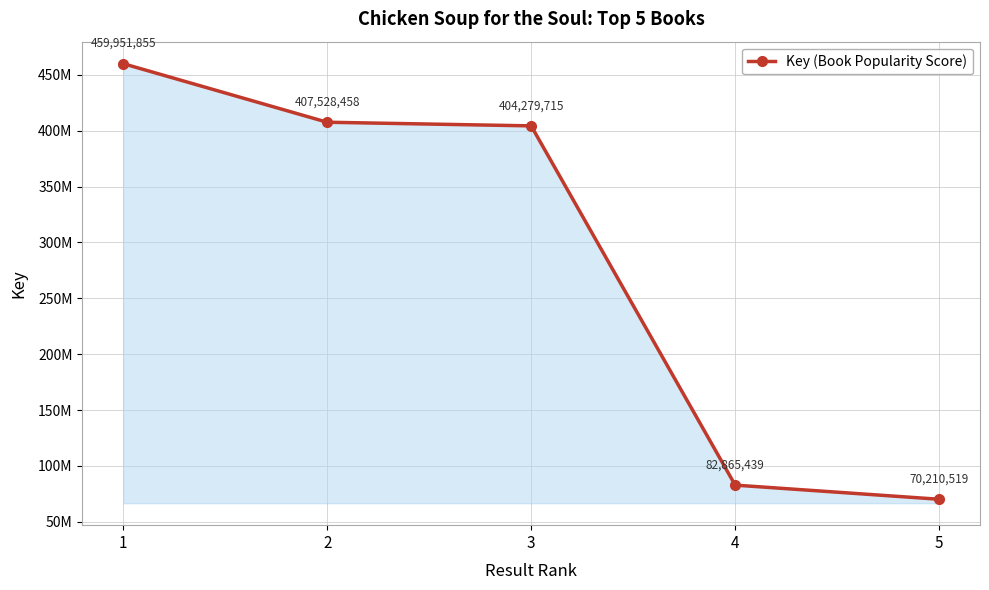

Approximately how many times larger is the value at 3 compared to 2?

1.0